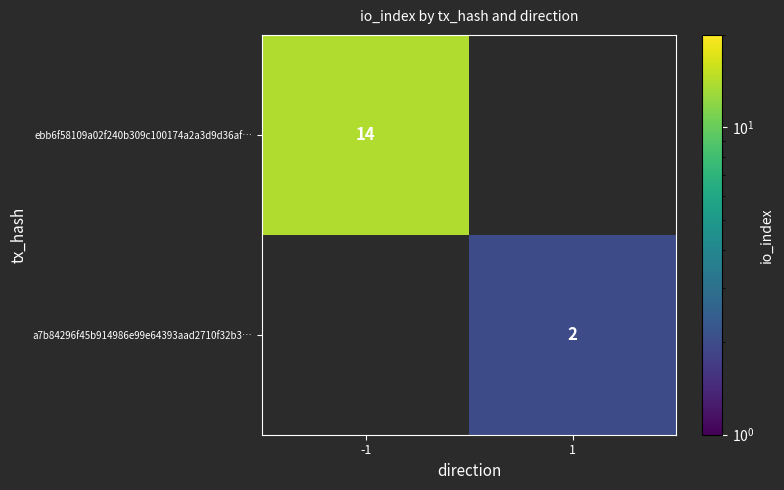

The a7b84296f45b914986e99e64393aad2710f32b3… series shows 2 at 1. True or false?

True